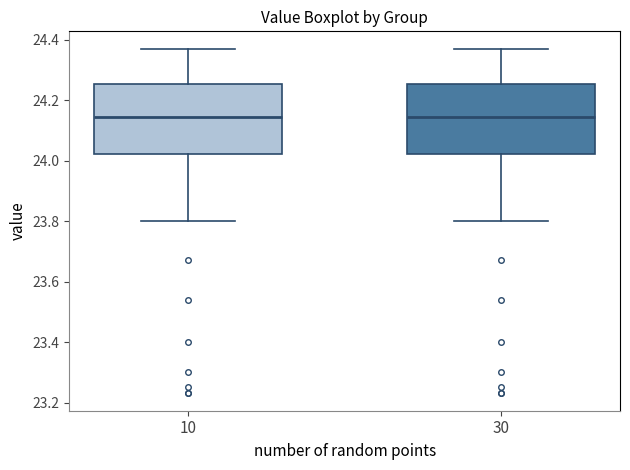

Reading left to right, transcribe this box plot: for each box, give where its median line is, the range the box spans, and where its two whiskers end, as read against the y-axis. The values are not printed on the chart, so give them approximately, as read against the axis.

10: median 24.14, box 24.02 to 24.26, whiskers 23.80 to 24.38
30: median 24.14, box 24.02 to 24.26, whiskers 23.80 to 24.38